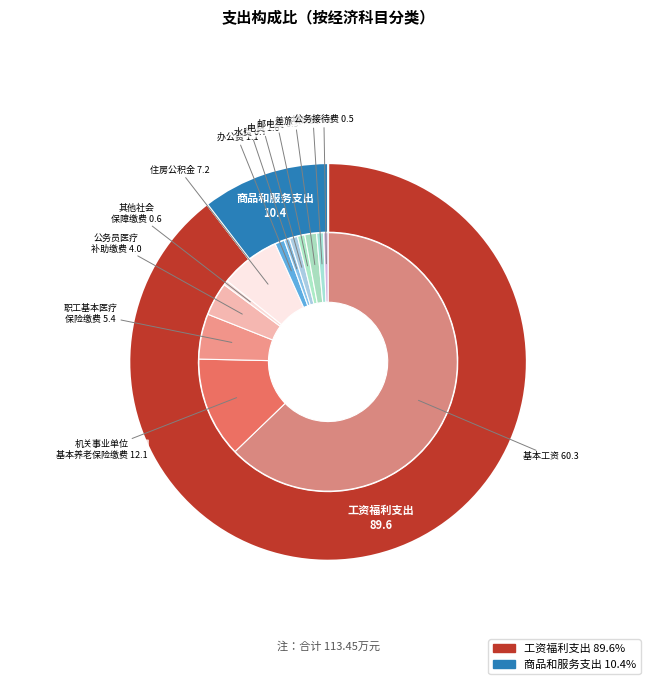

Does any single category account for the majority?

Yes